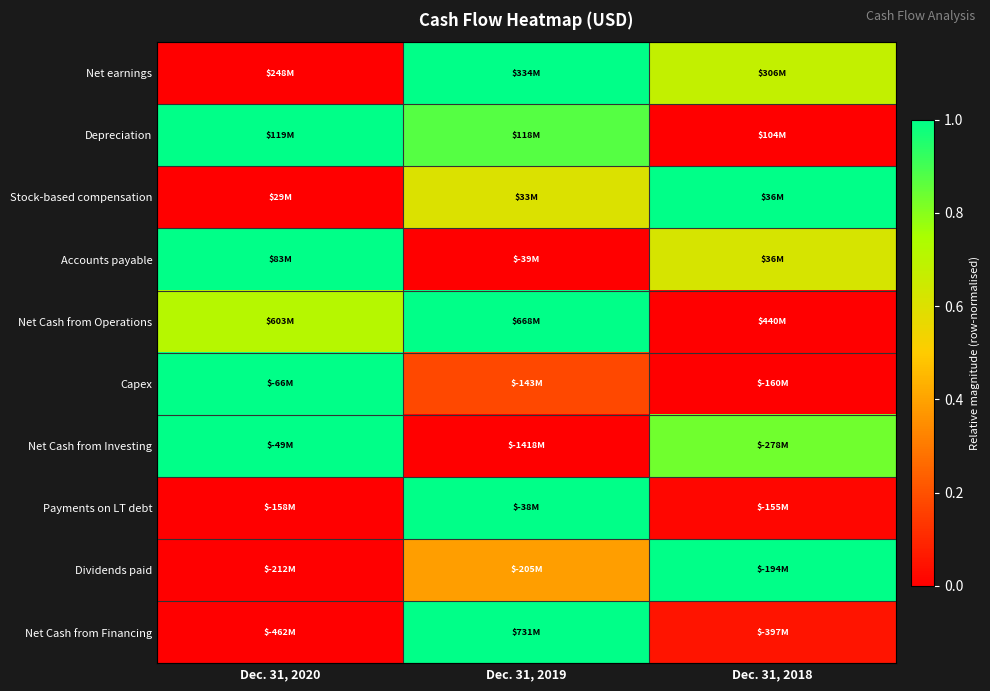

Reading left to right, extract all data points from this chart.

Net earnings: Dec. 31, 2020=0.0	Dec. 31, 2019=1.0	Dec. 31, 2018=0.7
Depreciation: Dec. 31, 2020=1.0	Dec. 31, 2019=0.9	Dec. 31, 2018=0.0
Stock-based compensation: Dec. 31, 2020=0.0	Dec. 31, 2019=0.6	Dec. 31, 2018=1.0
Accounts payable: Dec. 31, 2020=1.0	Dec. 31, 2019=0.0	Dec. 31, 2018=0.6
Net Cash from Operations: Dec. 31, 2020=0.7	Dec. 31, 2019=1.0	Dec. 31, 2018=0.0
Capex: Dec. 31, 2020=1.0	Dec. 31, 2019=0.2	Dec. 31, 2018=0.0
Net Cash from Investing: Dec. 31, 2020=1.0	Dec. 31, 2019=0.0	Dec. 31, 2018=0.8
Payments on LT debt: Dec. 31, 2020=0.0	Dec. 31, 2019=1.0	Dec. 31, 2018=0.0
Dividends paid: Dec. 31, 2020=0.0	Dec. 31, 2019=0.4	Dec. 31, 2018=1.0
Net Cash from Financing: Dec. 31, 2020=0.0	Dec. 31, 2019=1.0	Dec. 31, 2018=0.1